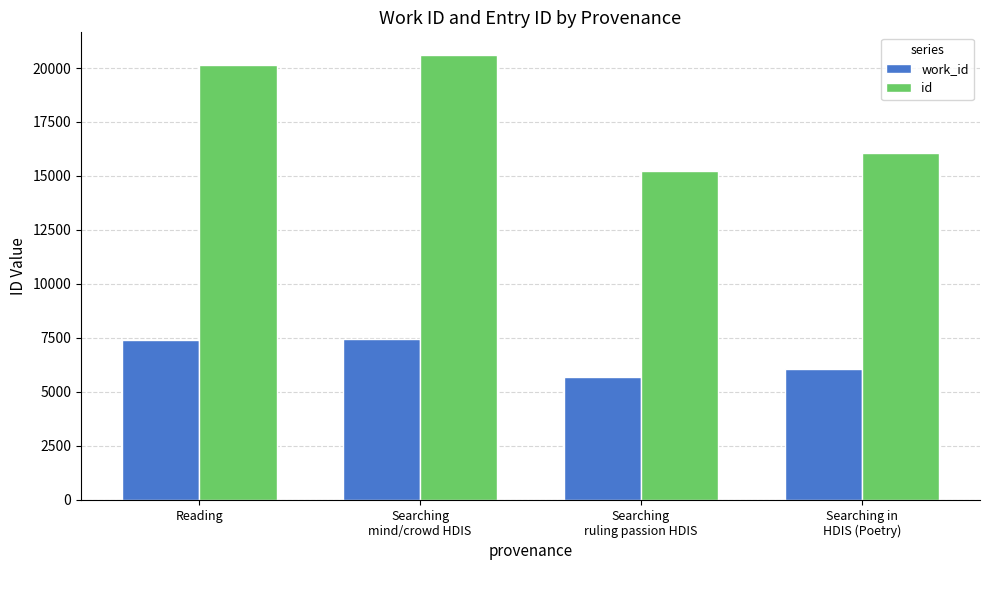

Is it true that id equals 27862 at Reading?

False